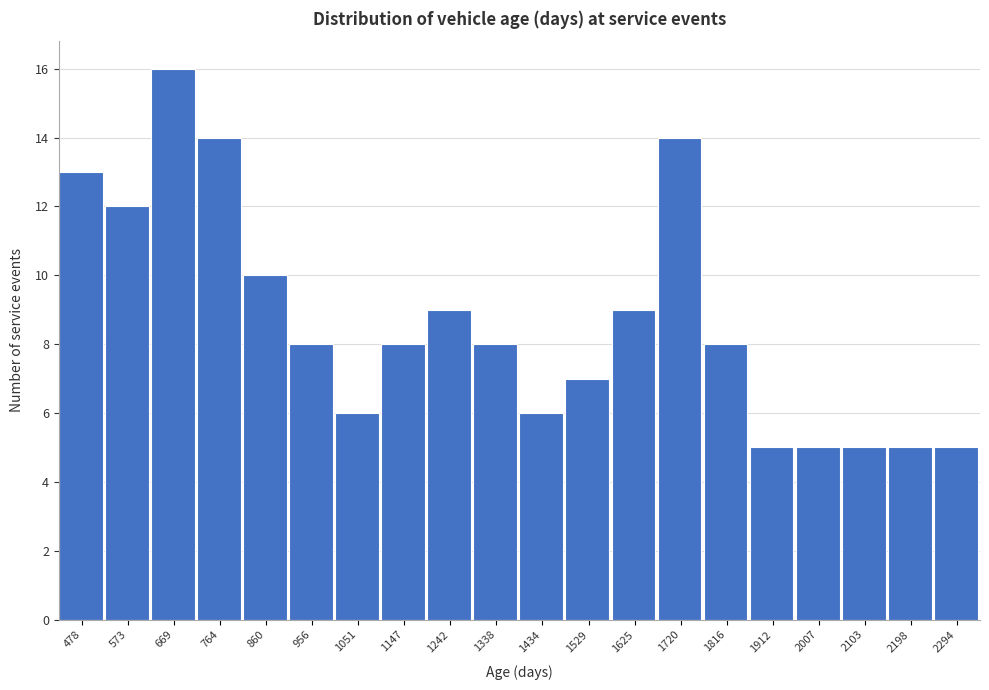

Reading left to right, list all the values displayed in this chart.

13	12	16	14	10	8	6	8	9	8	6	7	9	14	8	5	5	5	5	5